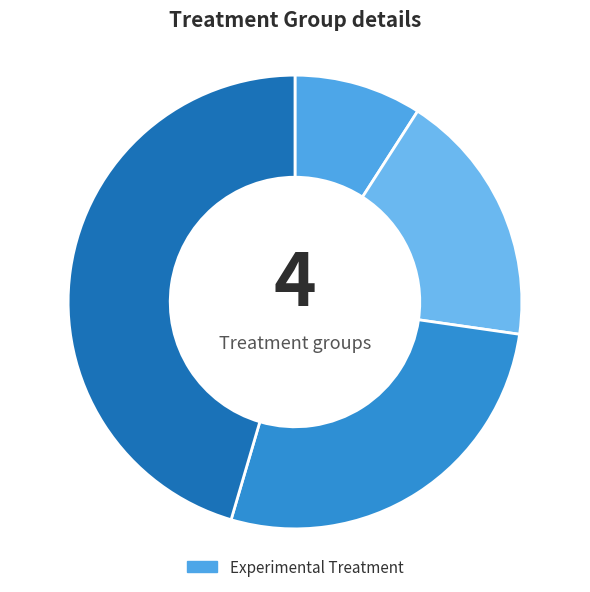

How many segments does this pie chart have?

4